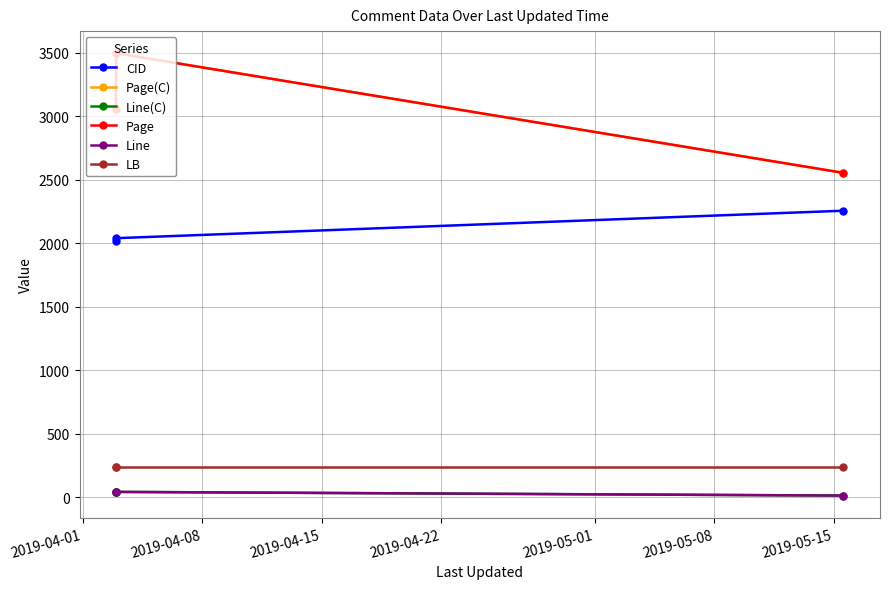

Does the chart have visible grid lines?

Yes